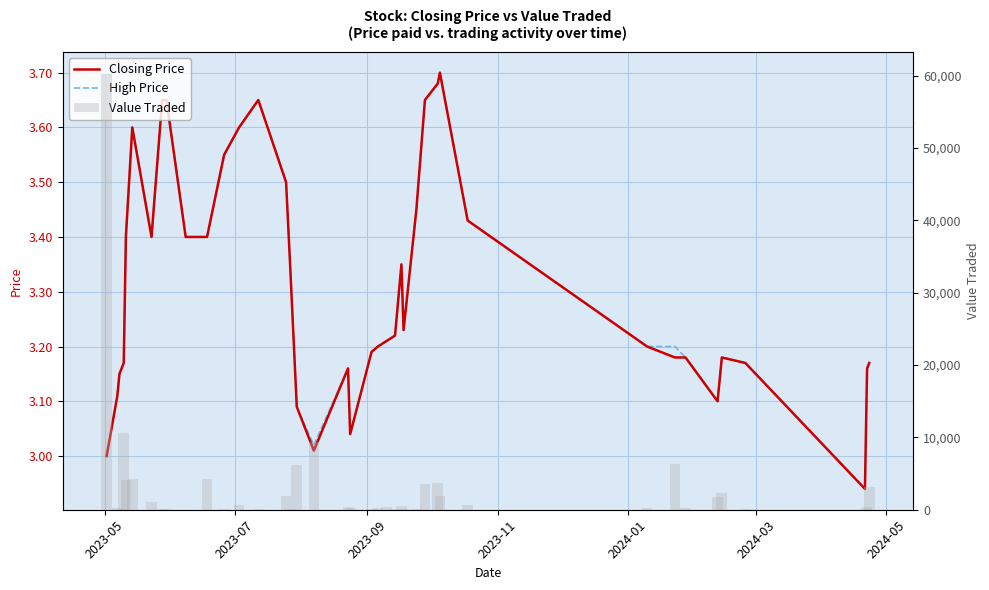

List the series in order of their peak value, lowest first.

Closing Price, High Price, Value Traded